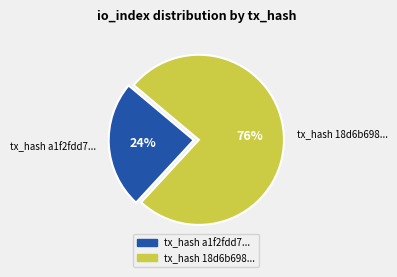

Which has a higher value, tx_hash 18d6b698... or tx_hash a1f2fdd7...?

tx_hash 18d6b698...